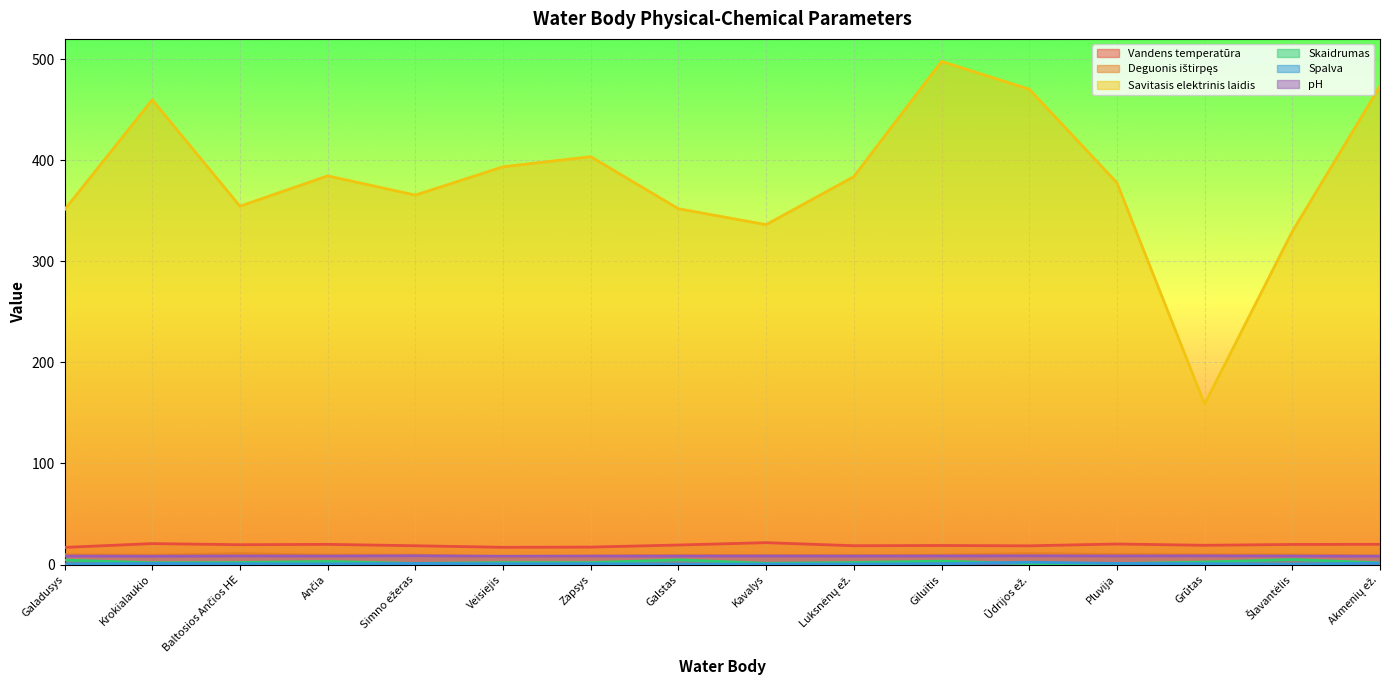

List the series in order of their peak value, lowest first.

Spalva, Skaidrumas, pH, Deguonis ištirpęs, Vandens temperatūra, Savitasis elektrinis laidis